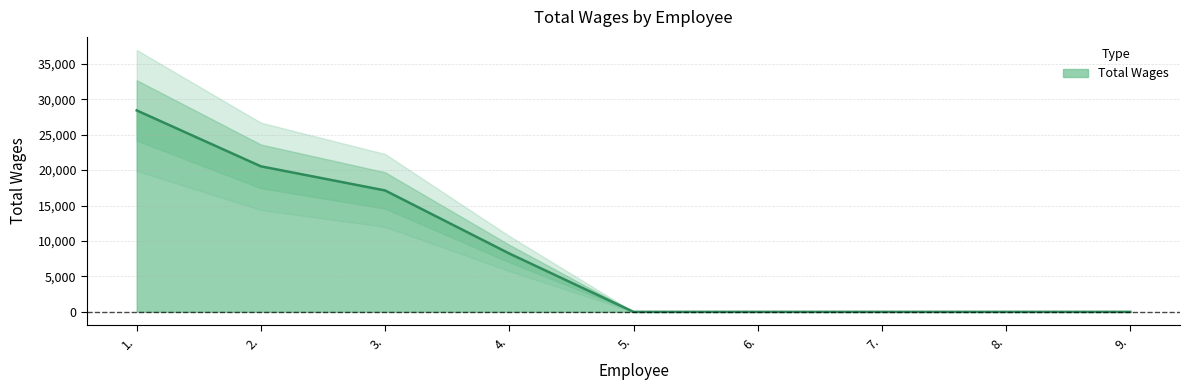

What is the highest value of the Total Wages series?

28415